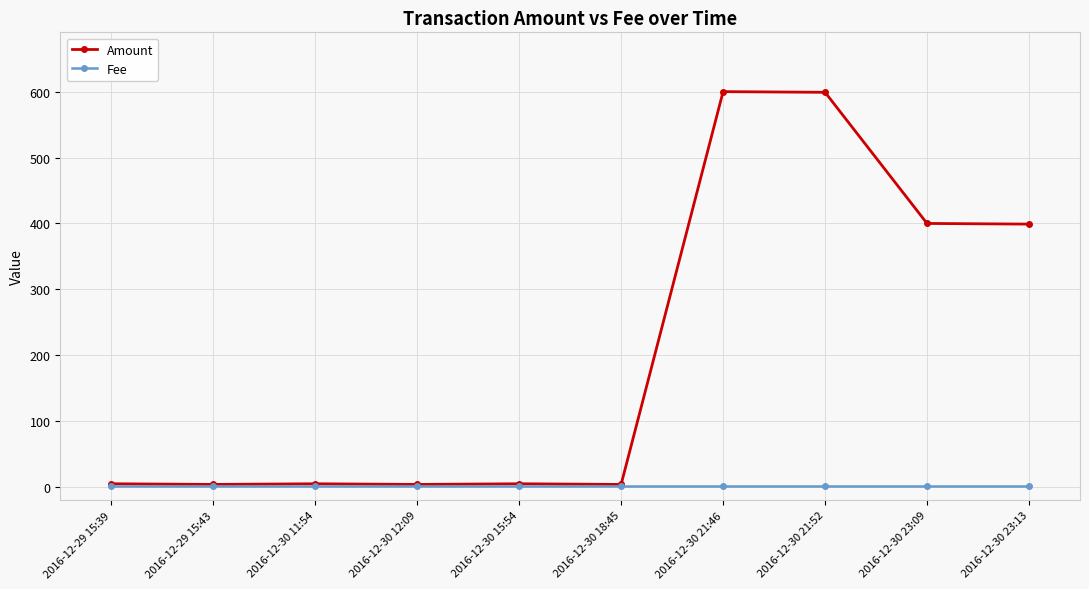

What is the smallest value displayed?

1